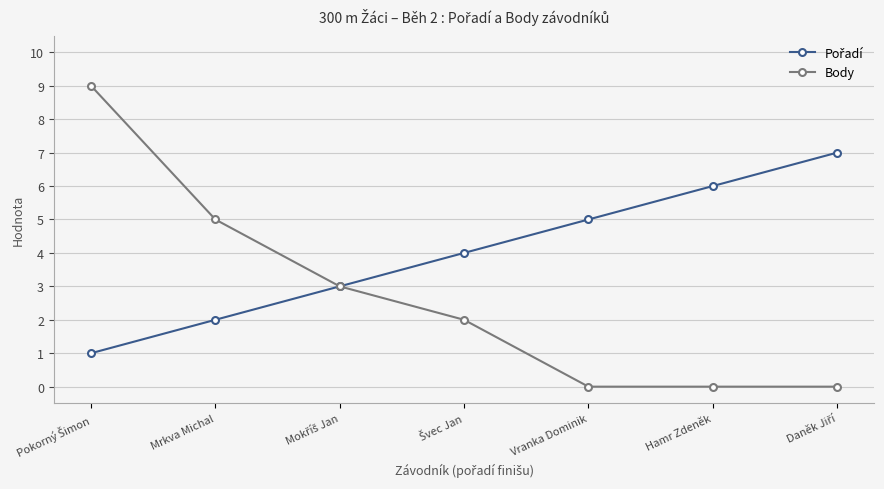

What is the value of the Body point at the 4th from the left?

2